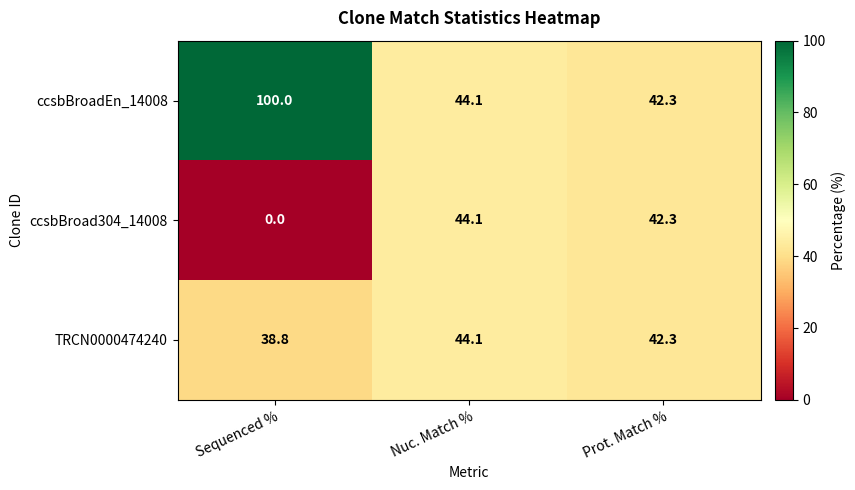

Which series has the widest spread of values?

ccsbBroadEn_14008